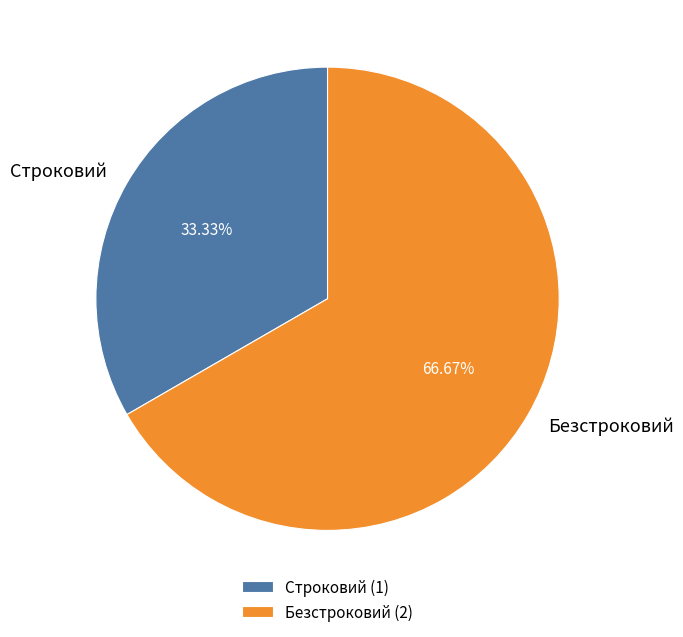

What percentage is the Строковий slice, to the nearest percent?

33%